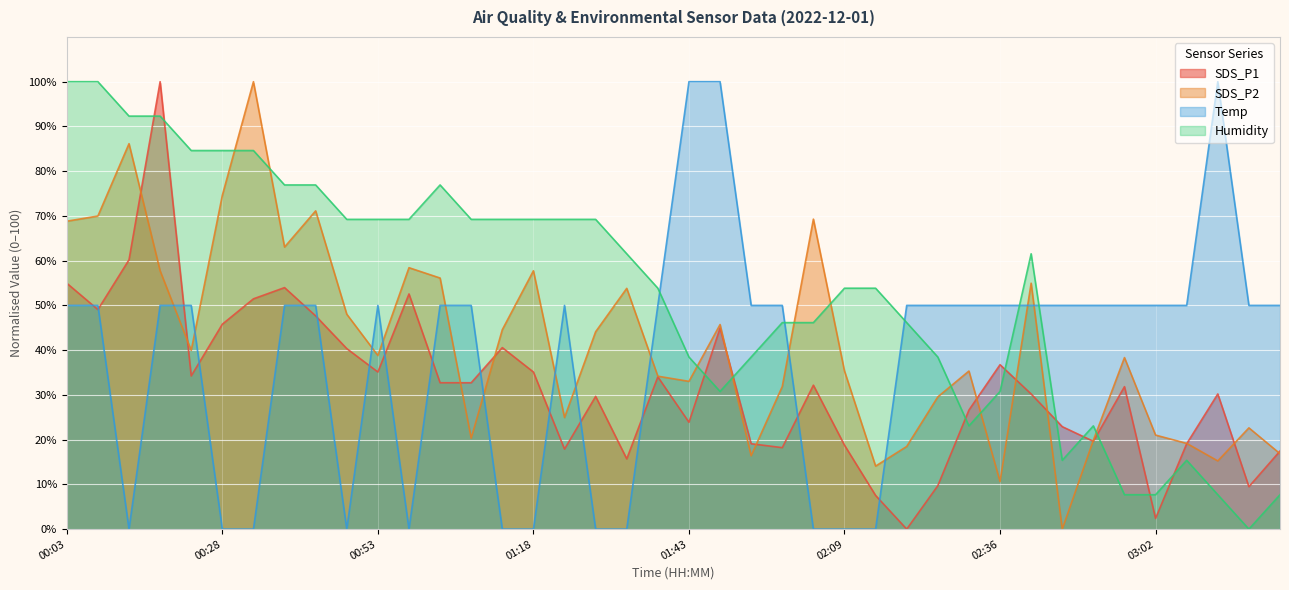

What is the difference between the second highest and second lowest values in the SDS_P1 series?

57.8